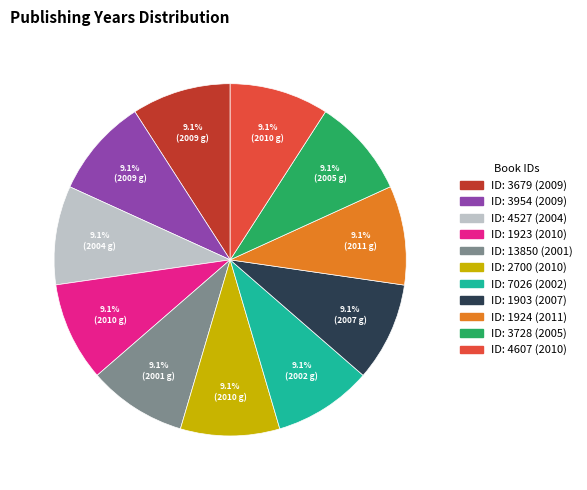

Is there any slice that represents more than half of the pie?

No